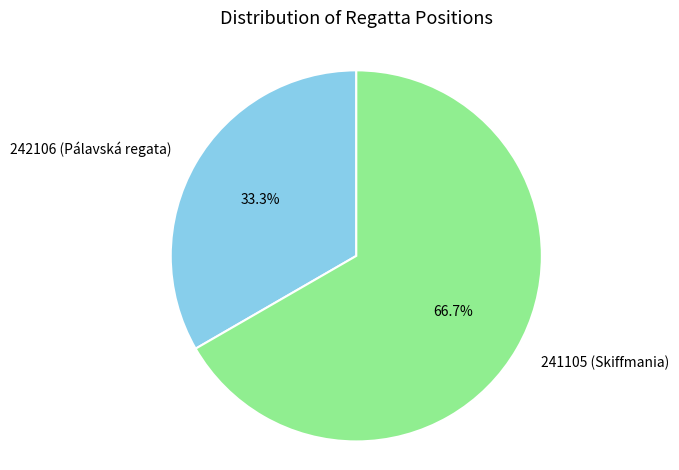

How many segments does this pie chart have?

2